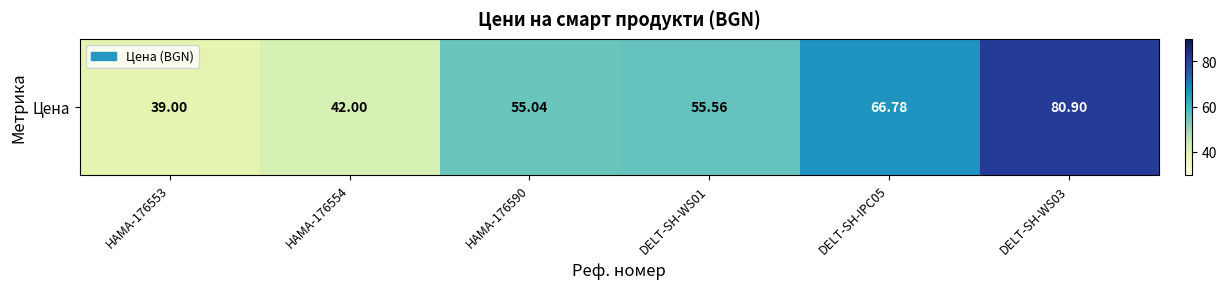

How many values exceed 55?

4